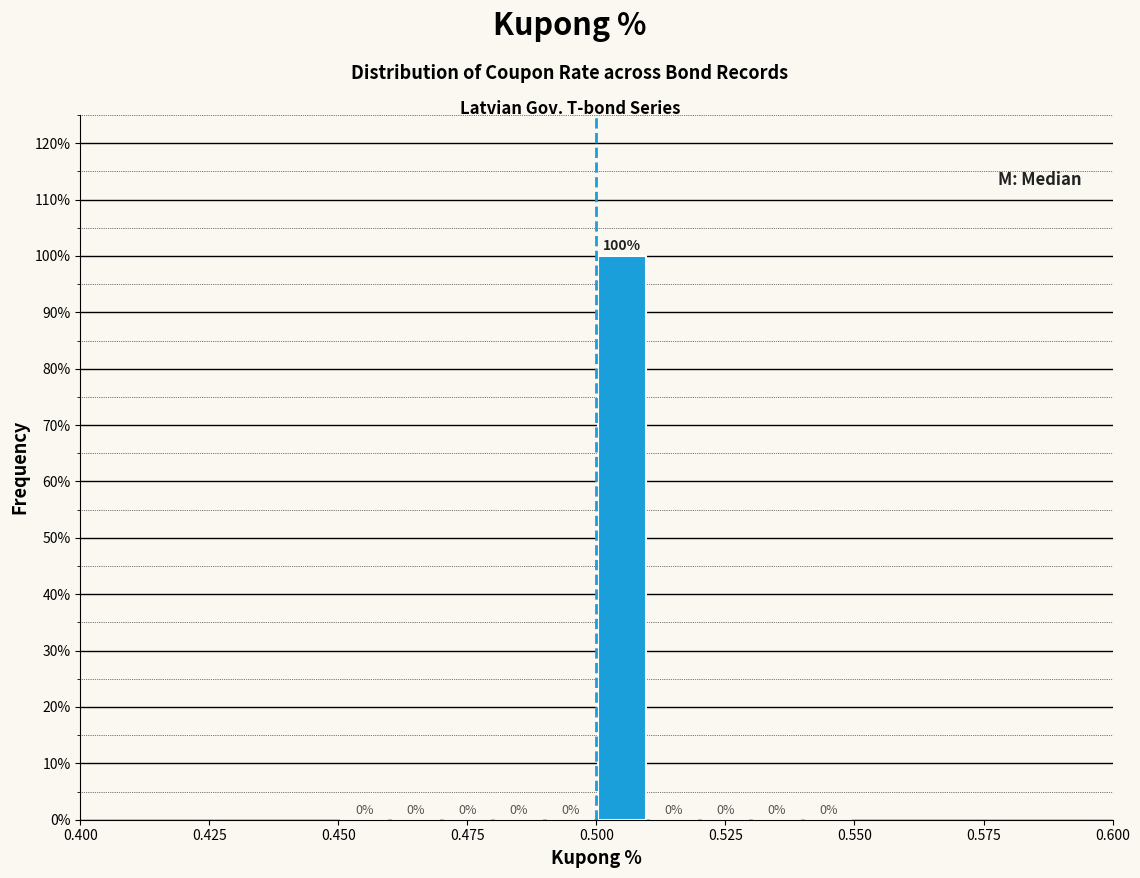

Read against the x-axis, roughly where is the centre of the tallest bar?

0.505